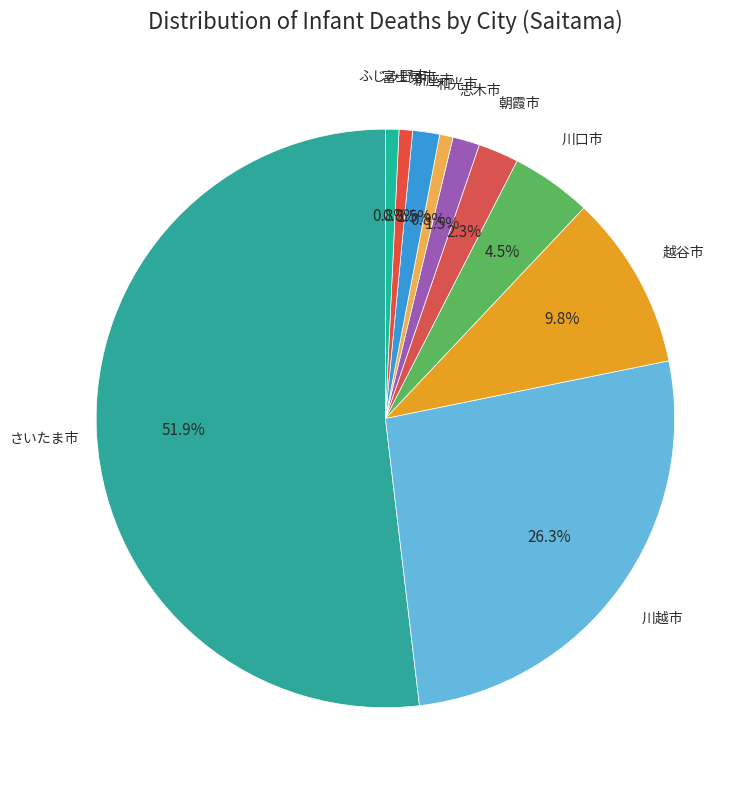

Which slice is the largest?

さいたま市